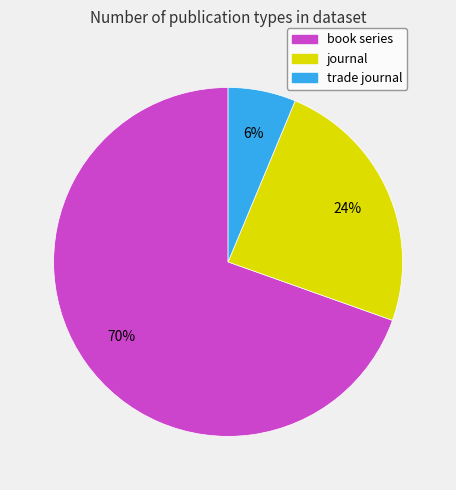

Does book series account for over 50% of the chart?

Yes